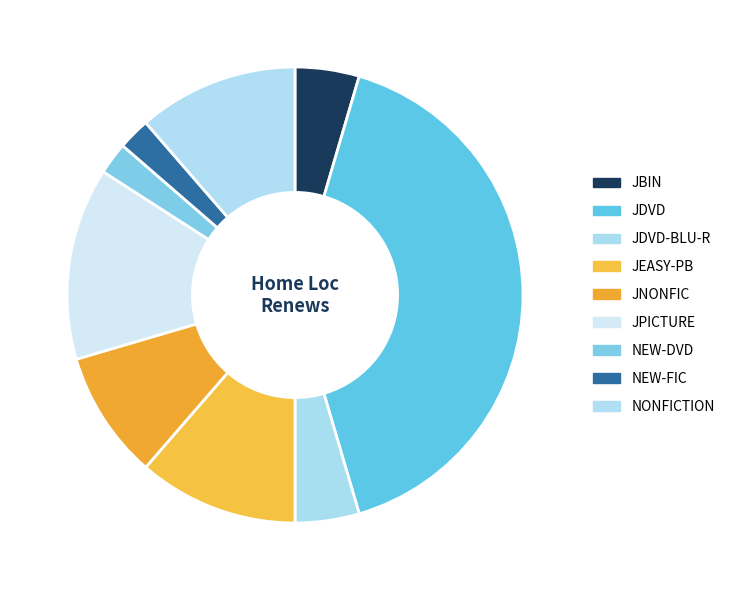

Count the number of slices in the pie.

9